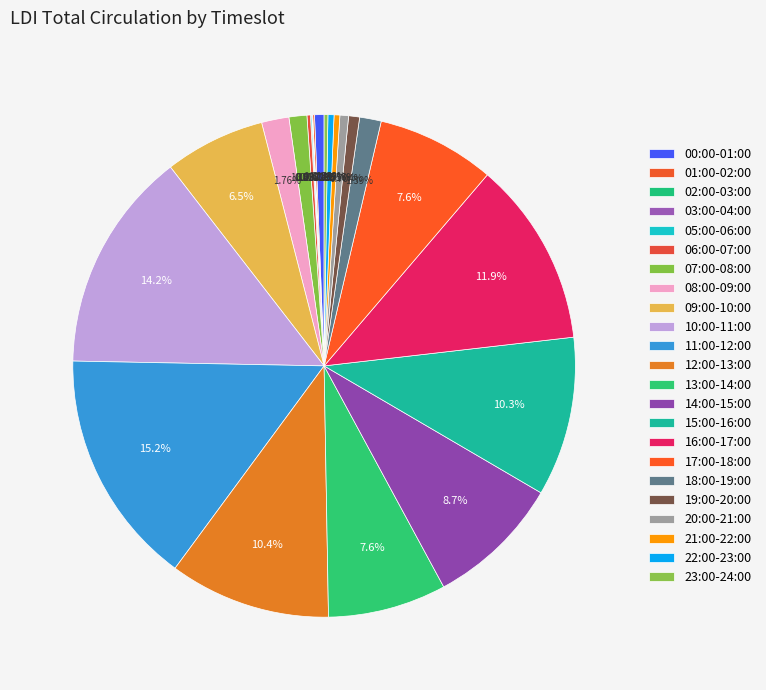

Rank the categories by value from highest to lowest.

11:00-12:00, 10:00-11:00, 16:00-17:00, 12:00-13:00, 15:00-16:00, 14:00-15:00, 13:00-14:00, 17:00-18:00, 09:00-10:00, 08:00-09:00, 18:00-19:00, 07:00-08:00, 19:00-20:00, 00:00-01:00, 20:00-21:00, 22:00-23:00, 21:00-22:00, 23:00-24:00, 06:00-07:00, 01:00-02:00, 05:00-06:00, 02:00-03:00, 03:00-04:00, 04:00-05:00